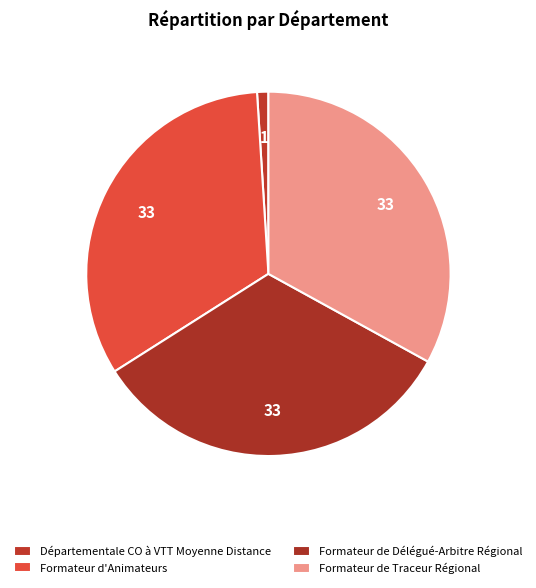

Count the number of slices in the pie.

4